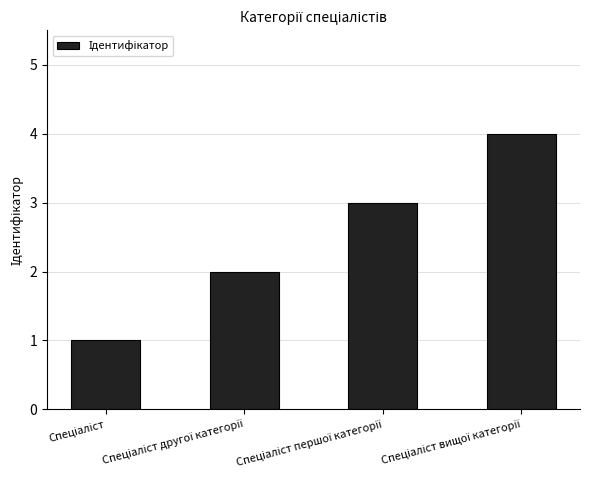

What is the difference between the maximum and minimum values?

3